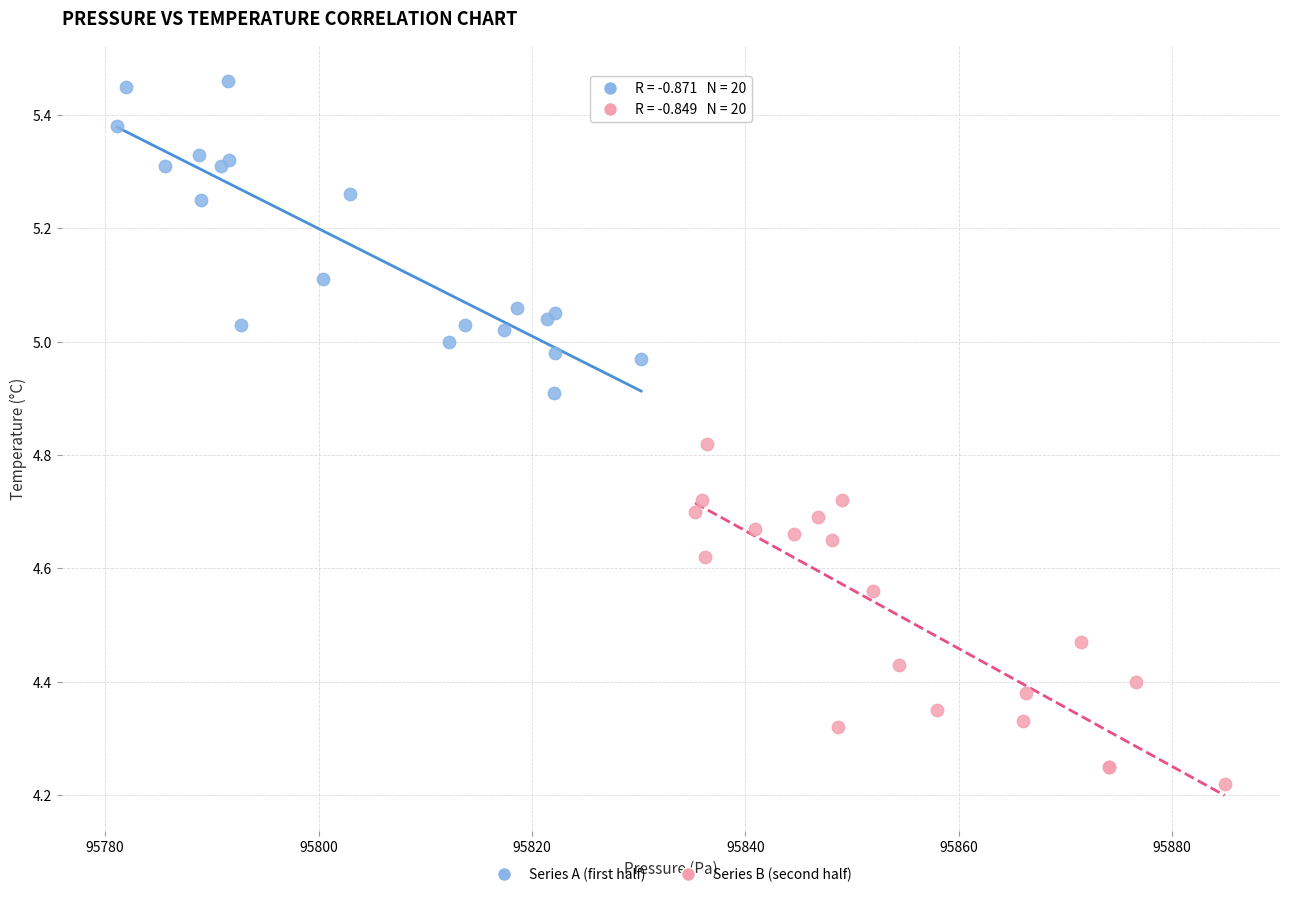

Which series has the widest spread of Y values?

Series B (second half)